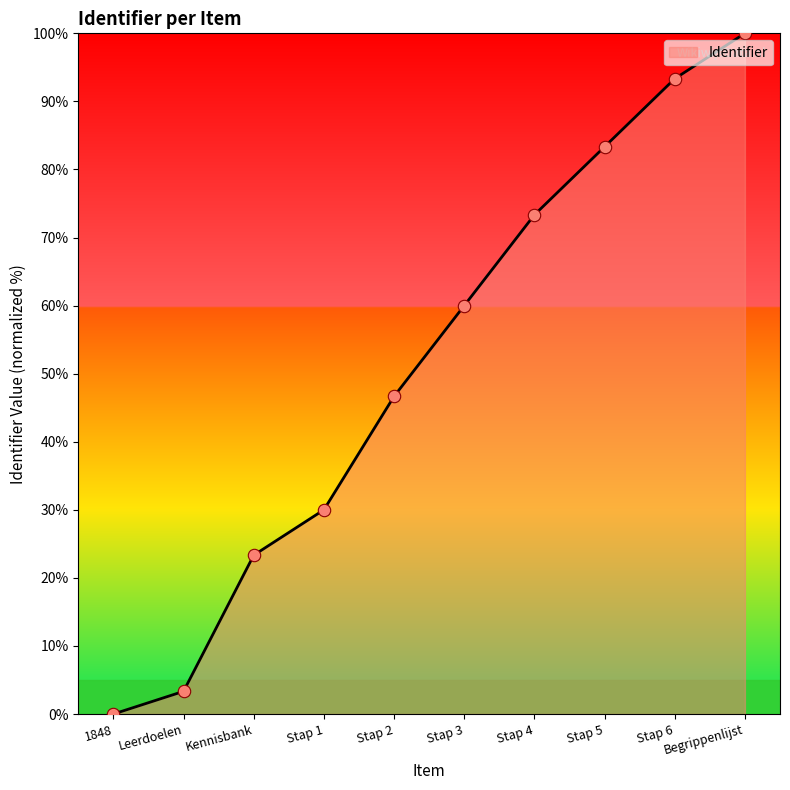

What is the change in value from Stap 4 to Stap 5?

+10.0